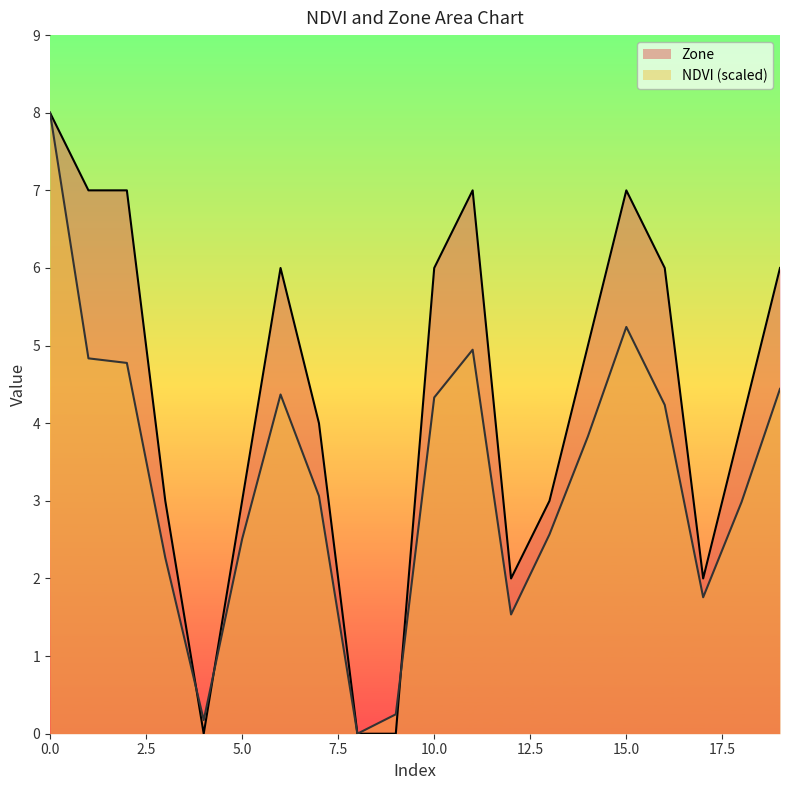

Rank the categories by Zone value from highest to lowest.

0, 1, 2, 11, 15, 6, 10, 16, 19, 14, 7, 18, 3, 5, 13, 12, 17, 4, 8, 9